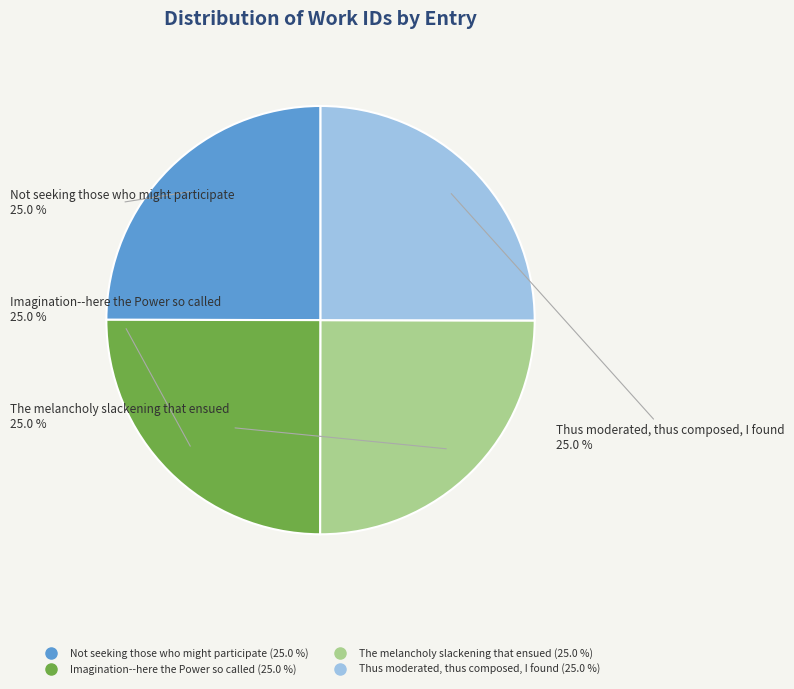

What percentage do Imagination--here the Power so called and Not seeking those who might participate together represent?

50.0%